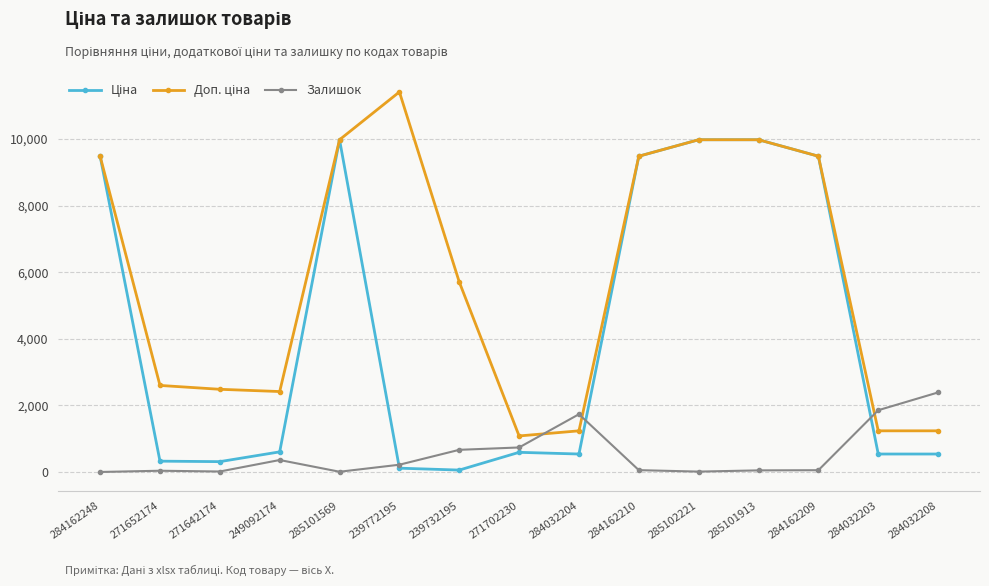

Is it true that Залишок equals 359.0 at 249092174?

True